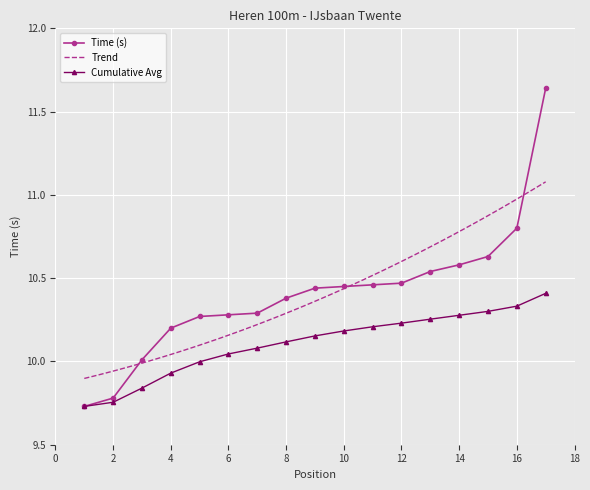

The Time (s) series shows 10.4 at 8. True or false?

True